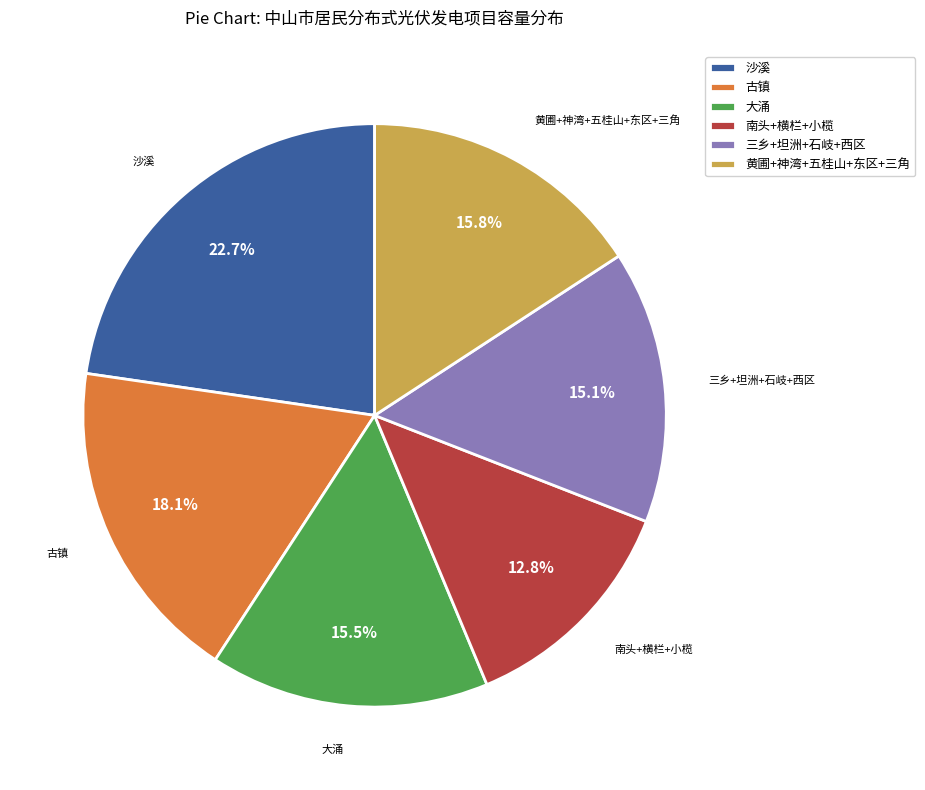

Does any single category account for the majority?

No